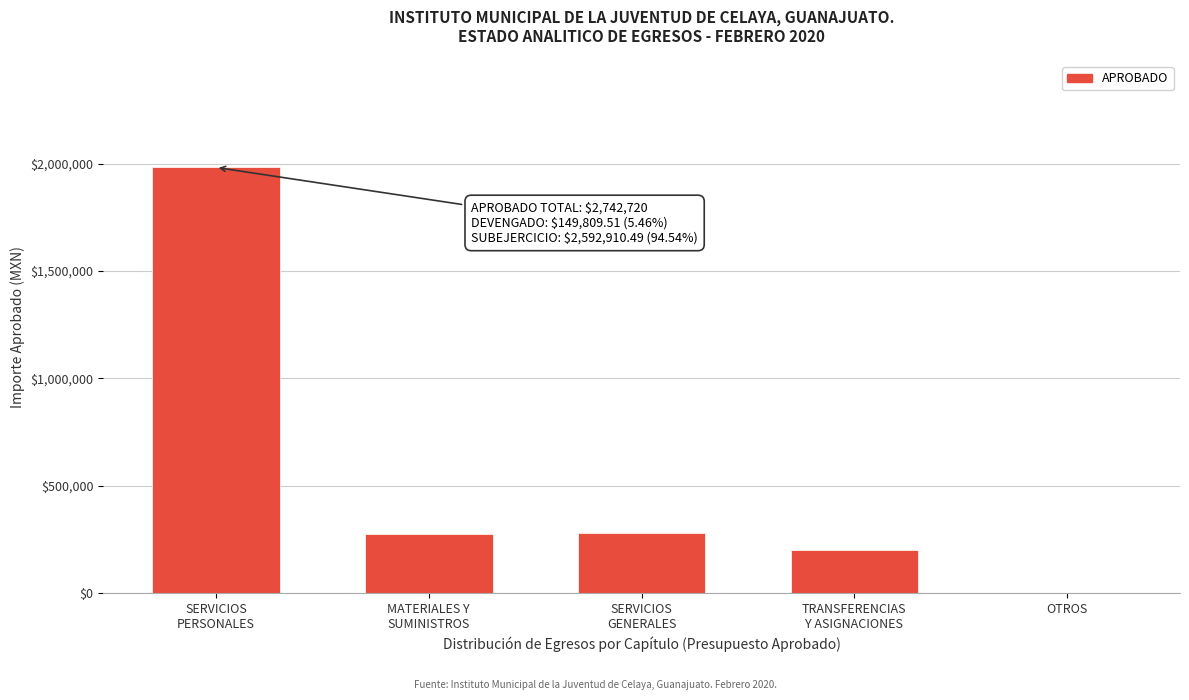

What is the greatest value displayed?

1983204.0